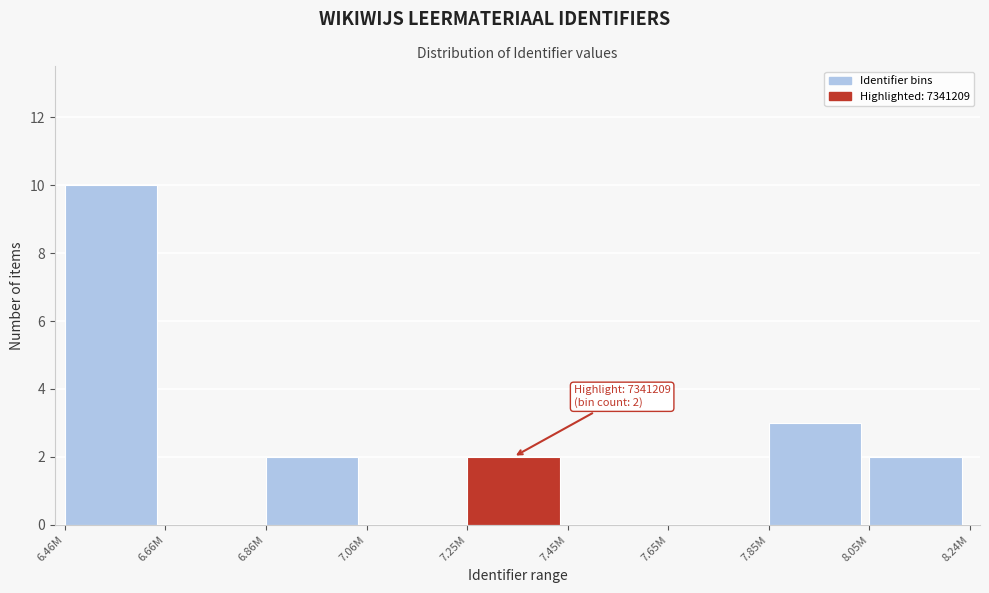

Reading left to right, extract all data points from this chart.

6.46M=10	6.66M=0	6.86M=2	7.06M=0	7.25M=2	7.45M=0	7.65M=0	7.85M=3	8.05M=2